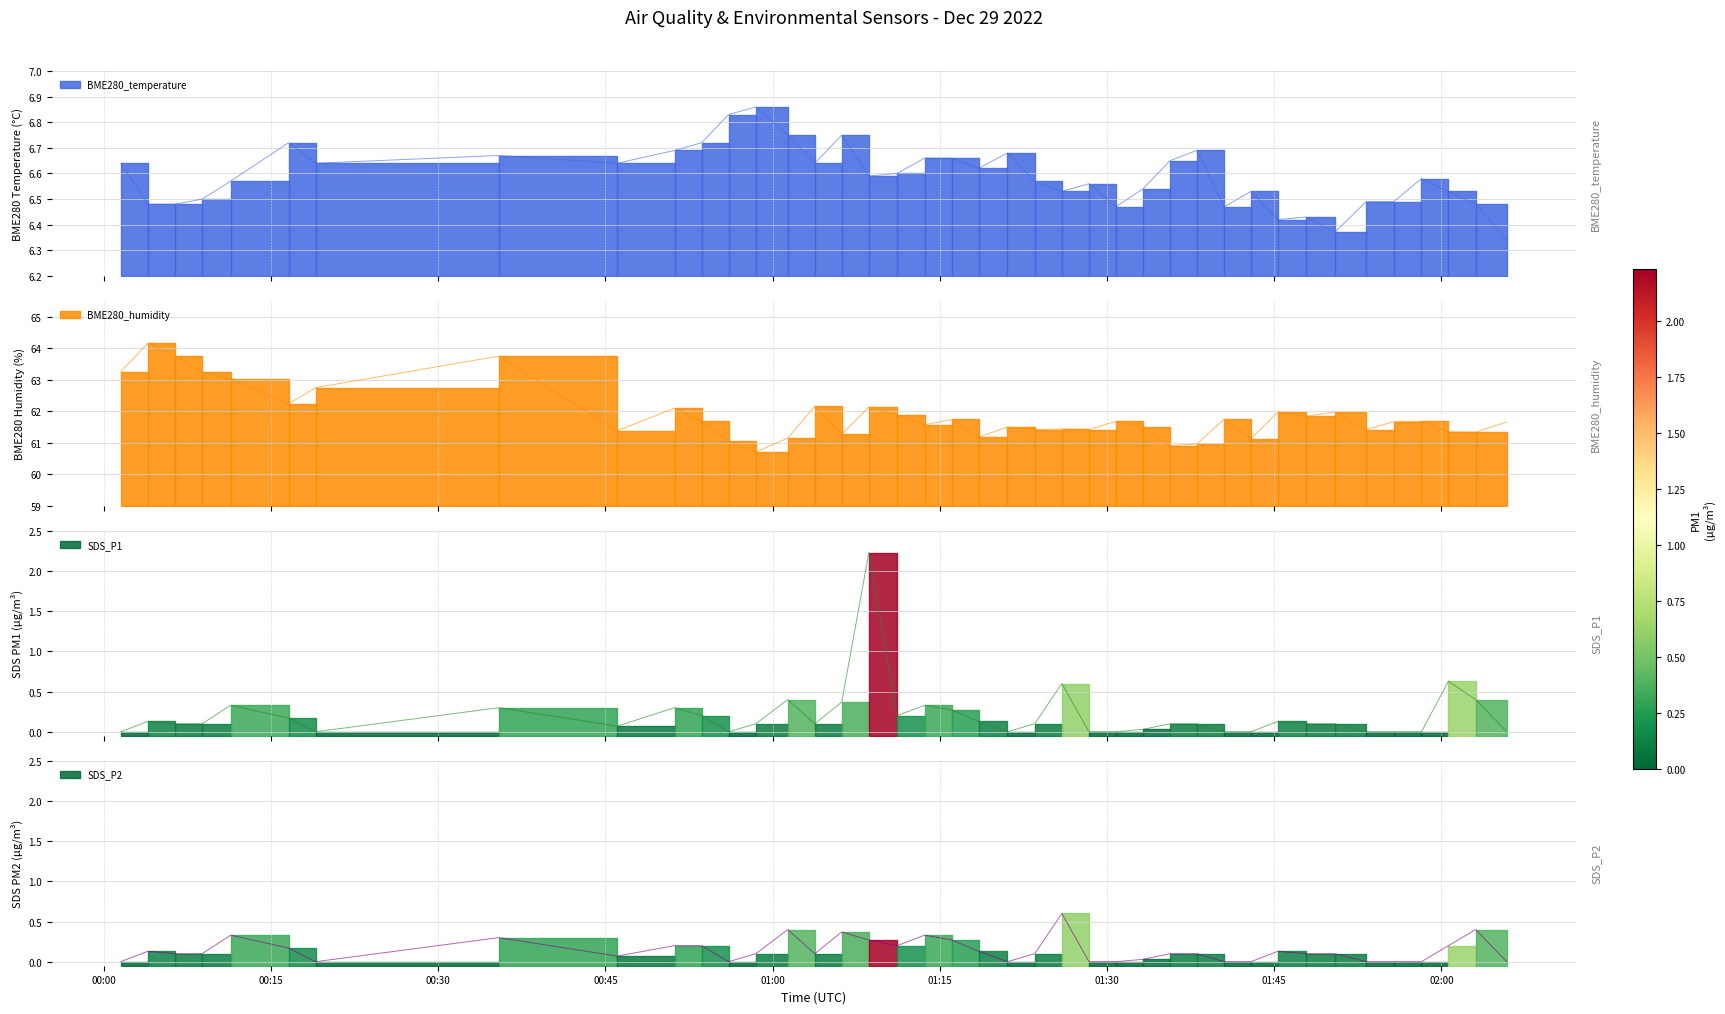

Reading left to right, list all the values displayed in this chart.

BME280_temperature: 6.6	6.5	6.5	6.5	6.6	6.7	6.6	6.7	6.6	6.7	6.7	6.8	6.9	6.8	6.6	6.8	6.6	6.6	6.7	6.7	6.6	6.7	6.6	6.5	6.6	6.5	6.5	6.7	6.7	6.5	6.5	6.4	6.4	6.4	6.5	6.5	6.6	6.5	6.5	6.3
BME280_humidity: 63.3	64.2	63.8	63.2	63.0	62.2	62.8	63.8	61.4	62.1	61.7	61.0	60.7	61.1	62.2	61.3	62.1	61.9	61.6	61.7	61.2	61.5	61.4	61.4	61.4	61.7	61.5	60.9	61.0	61.8	61.1	62.0	61.8	62.0	61.4	61.7	61.7	61.4	61.3	61.7
SDS_P1: 0.0	0.1	0.1	0.1	0.3	0.2	0.0	0.3	0.1	0.3	0.2	0.0	0.1	0.4	0.1	0.4	2.2	0.2	0.3	0.3	0.1	0.0	0.1	0.6	0.0	0.0	0.0	0.1	0.1	0.0	0.0	0.1	0.1	0.1	0.0	0.0	0.0	0.6	0.4	0.0
SDS_P2: 0.0	0.1	0.1	0.1	0.3	0.2	0.0	0.3	0.1	0.2	0.2	0.0	0.1	0.4	0.1	0.4	0.3	0.2	0.3	0.3	0.1	0.0	0.1	0.6	0.0	0.0	0.0	0.1	0.1	0.0	0.0	0.1	0.1	0.1	0.0	0.0	0.0	0.2	0.4	0.0